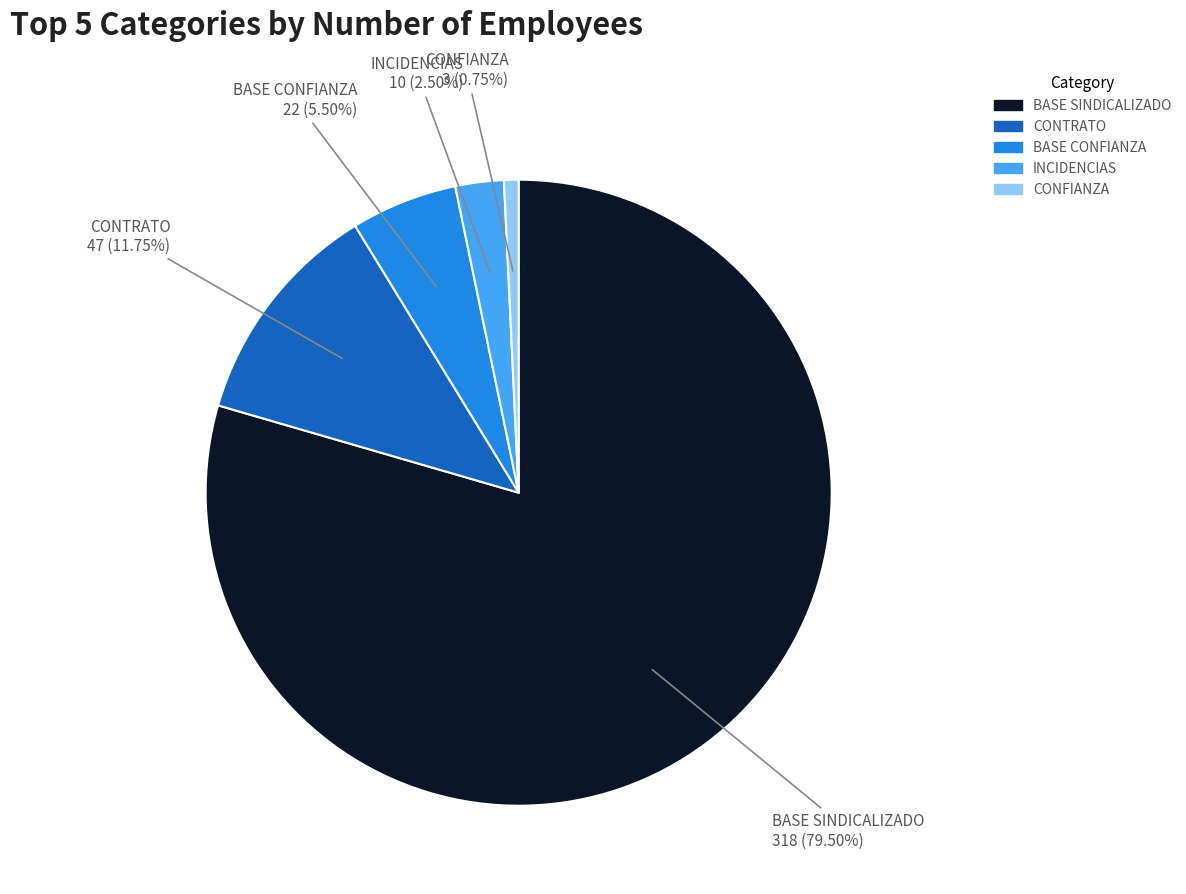

Combined, do CONTRATO and CONFIANZA account for over 50%?

No